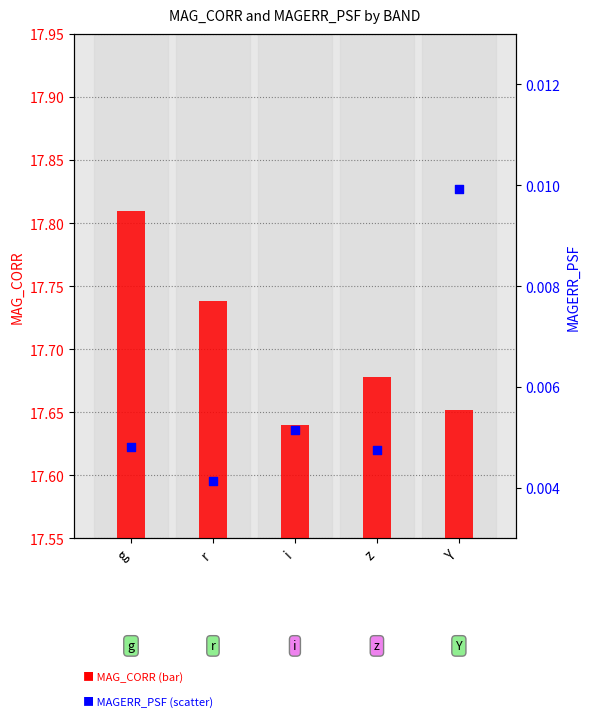

At how many categories does at least one series exceed 14?

5